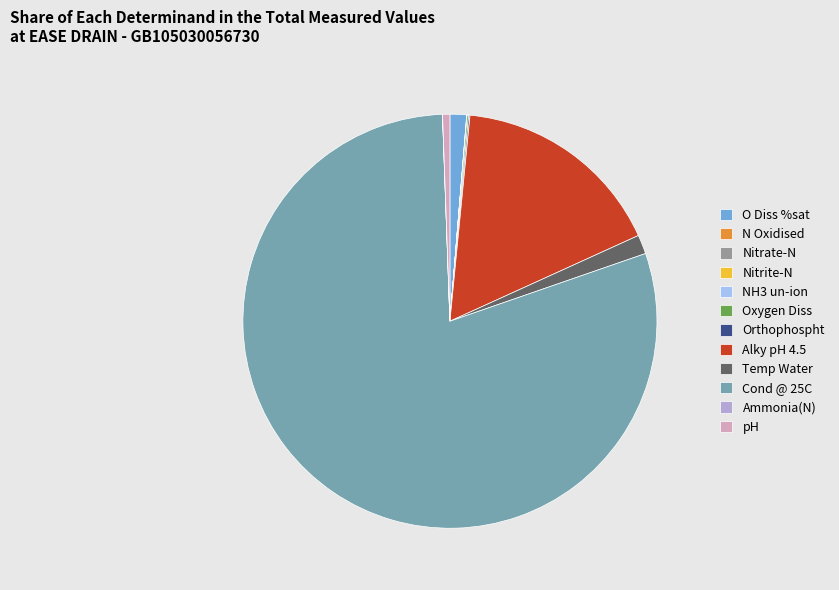

Which category accounts for the majority?

Cond @ 25C